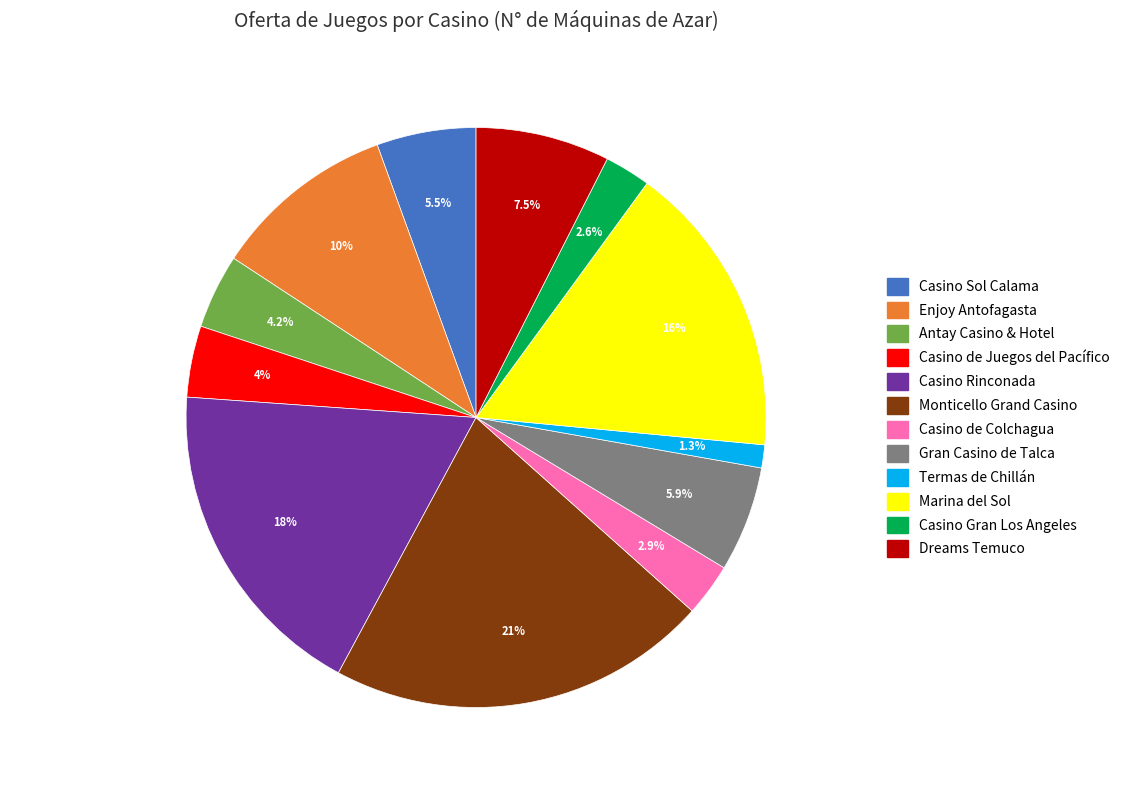

Is there a majority slice in this chart?

No